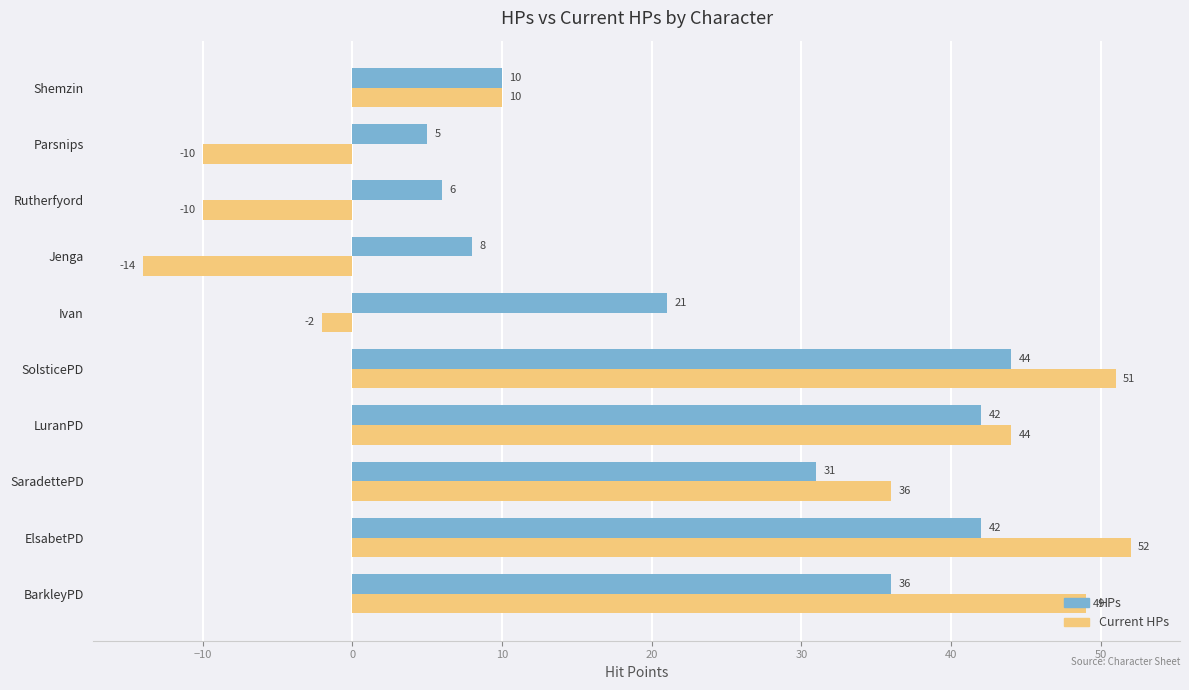

Which series has the widest spread of values?

Current HPs